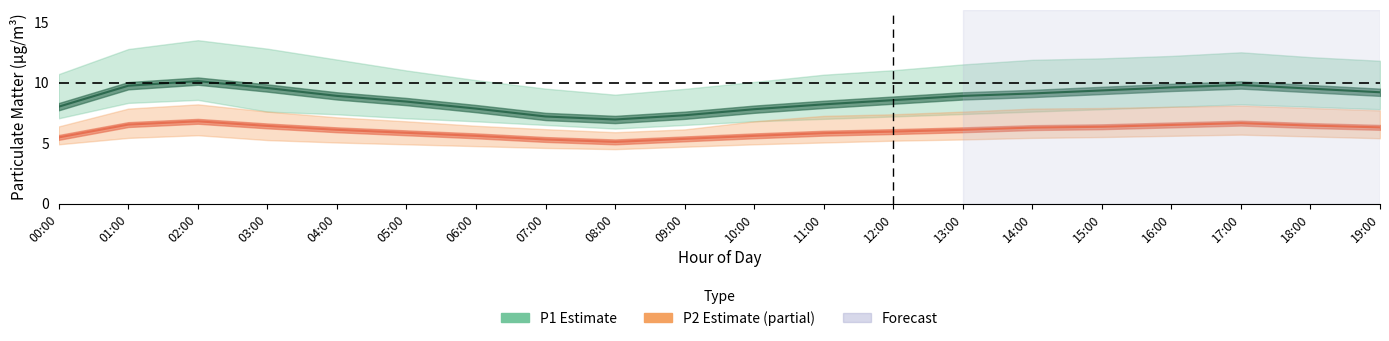

At which category is the sum across all series the highest?

02:00